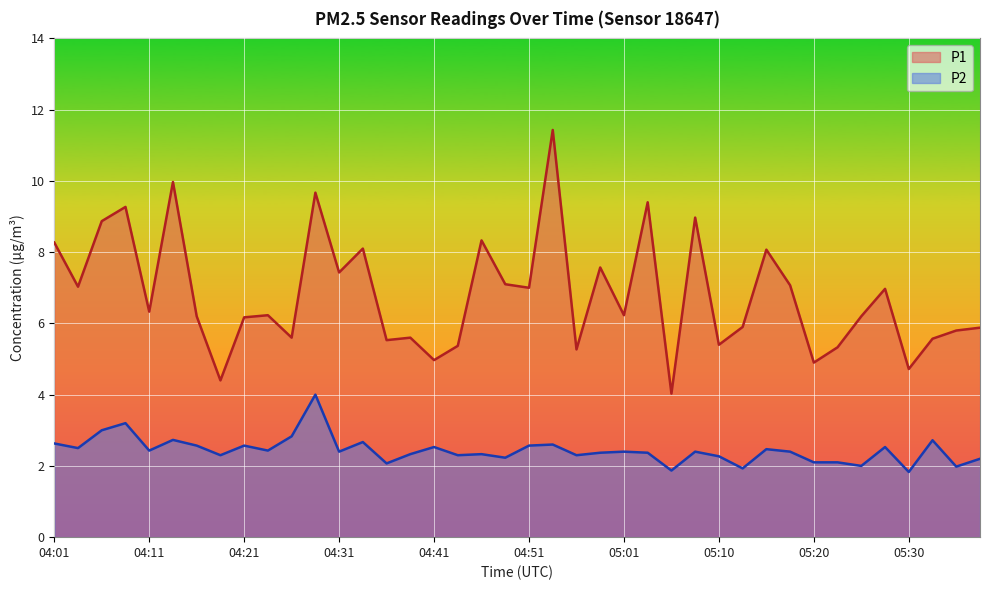

Is the value of P1 at 04:43 greater than the value of P2 at 05:18?

Yes